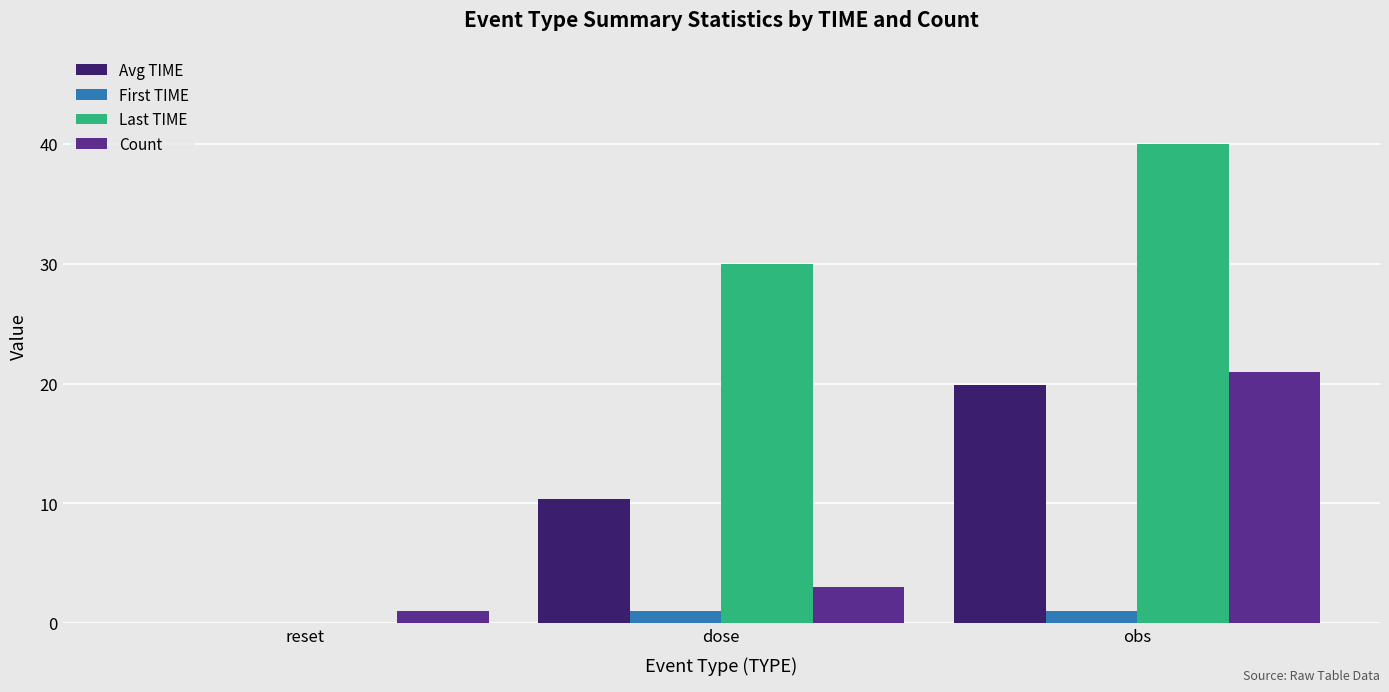

At which label is Avg TIME closest to 9?

dose